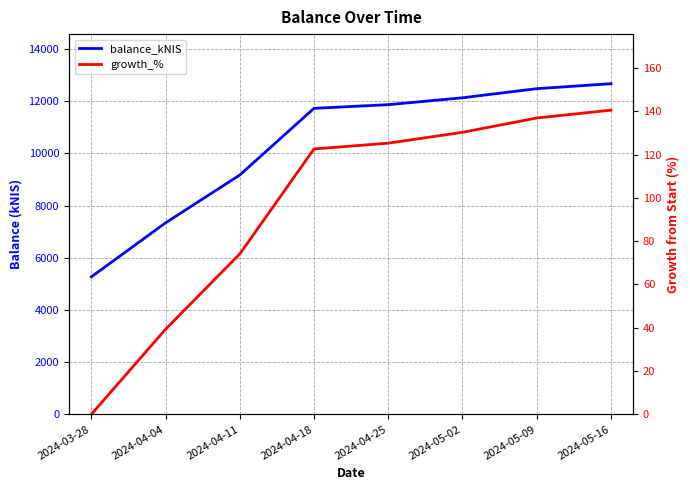

Reading left to right, list all the values displayed in this chart.

balance_kNIS: 5270.1	7341.0	9174.8	11731.2	11871.8	12135.6	12484.7	12675.1
growth_%: 0.0	39.3	74.1	122.6	125.3	130.3	136.9	140.5